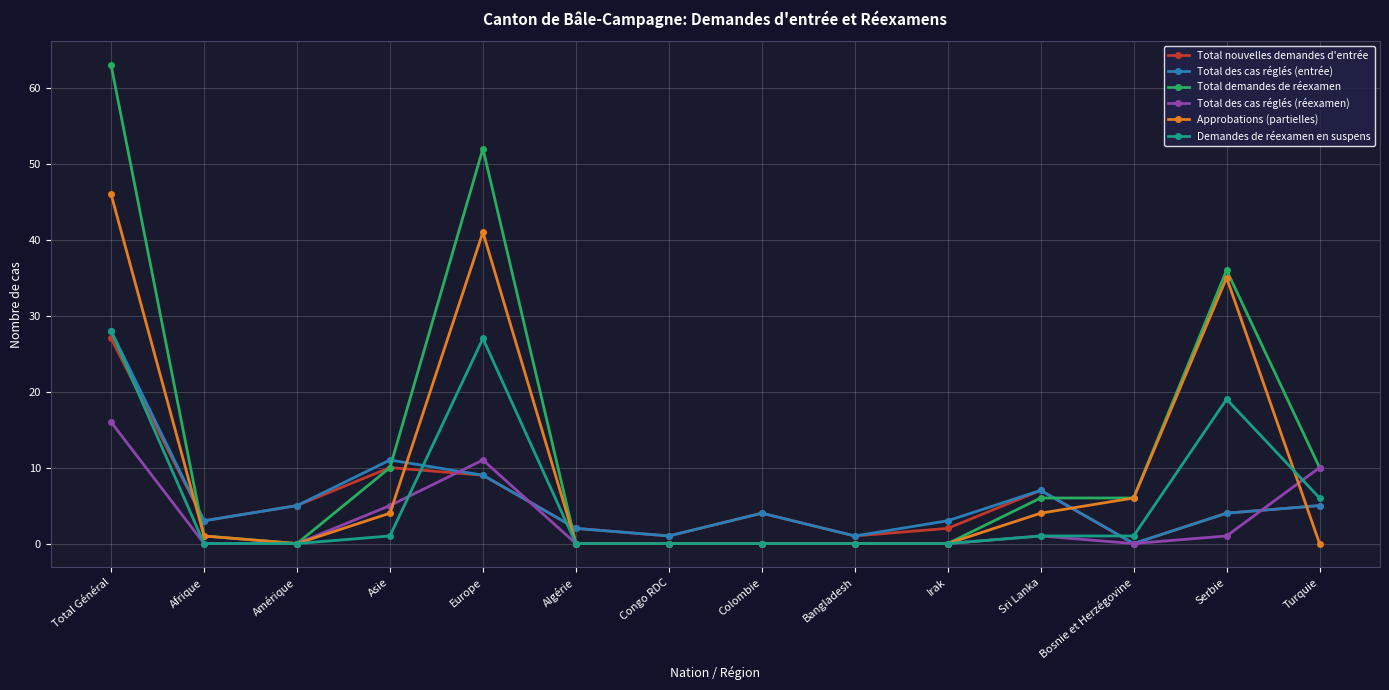

Which series has the widest spread of values?

Total demandes de réexamen